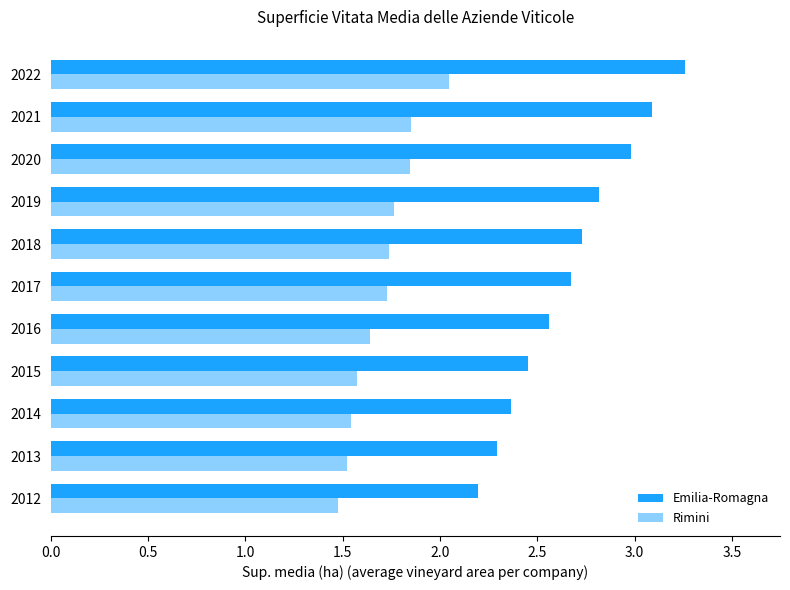

How many series are shown in this chart?

2